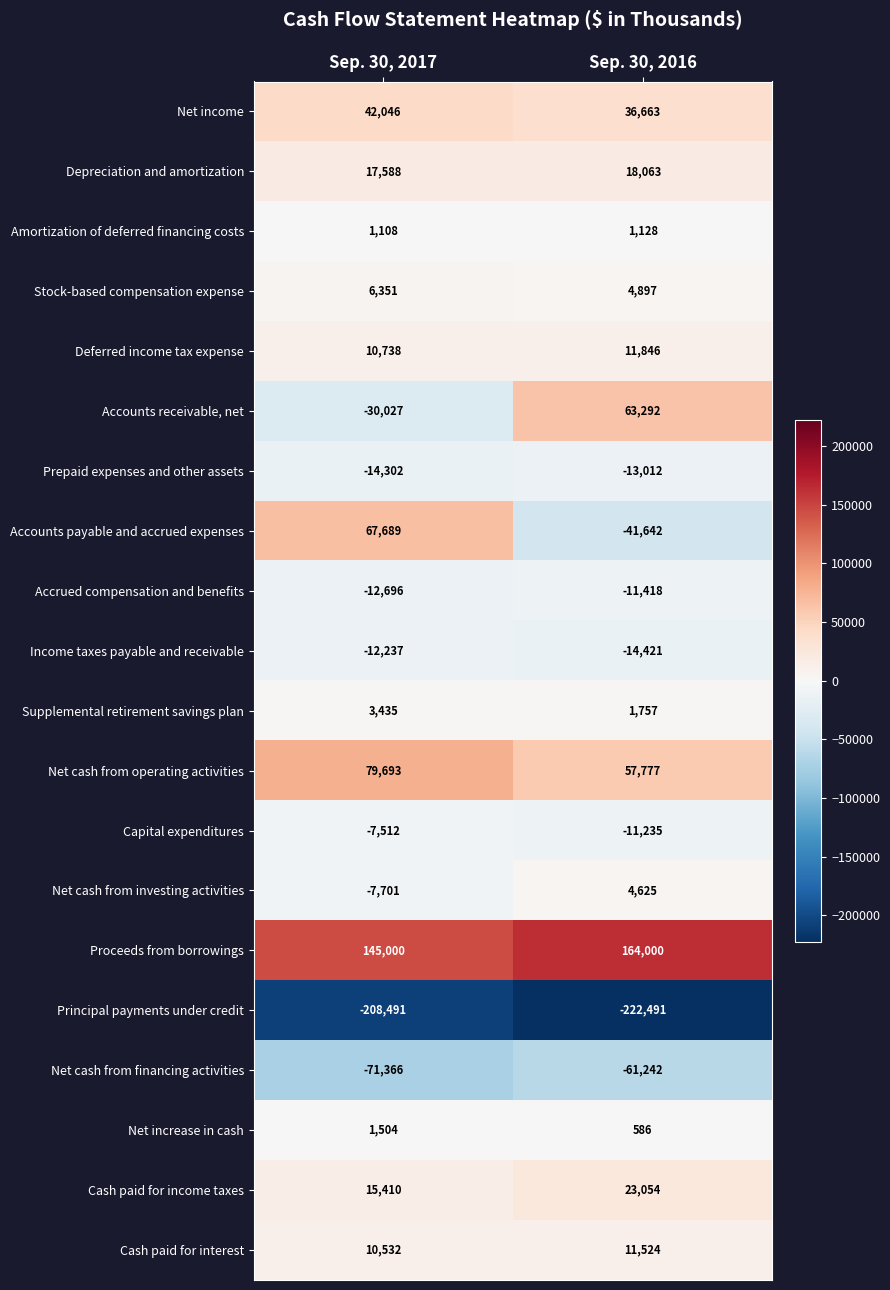

What is the minimum value for Cash paid for interest?

10532